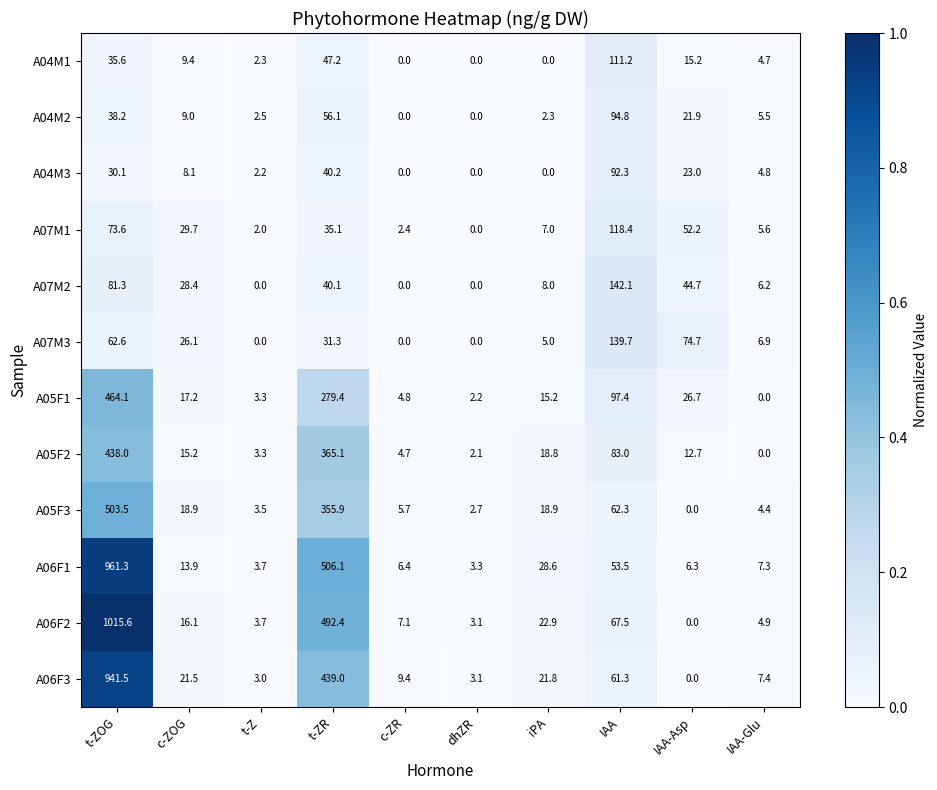

How many values in the A07M2 series are below 28?

5